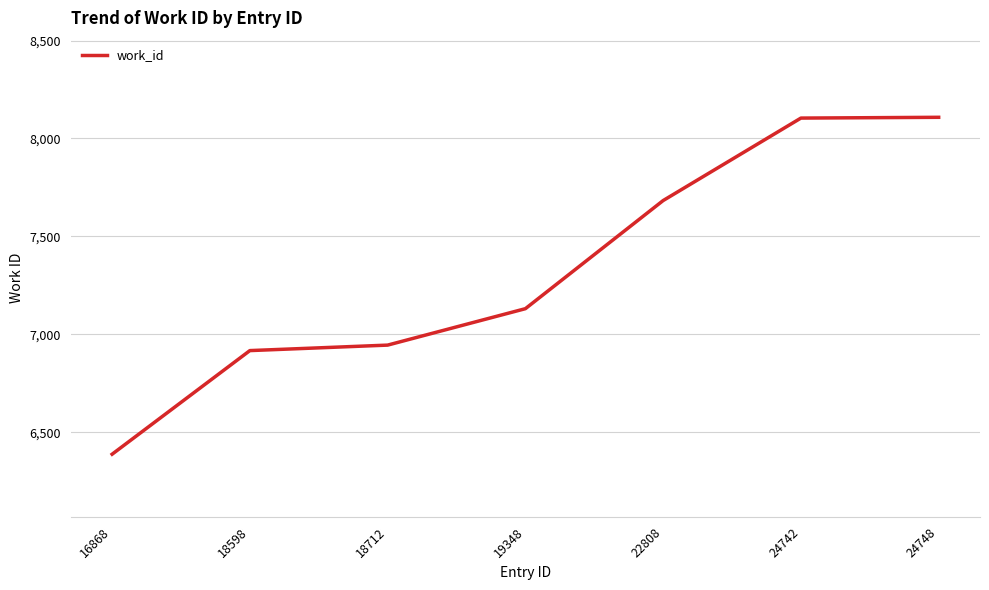

The value at 18598 is 6917. True or false?

True